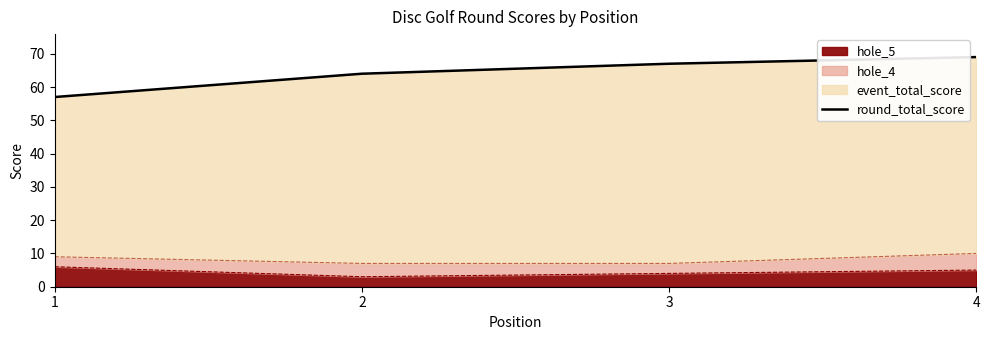

What is the value of the 4th point from the left?

69